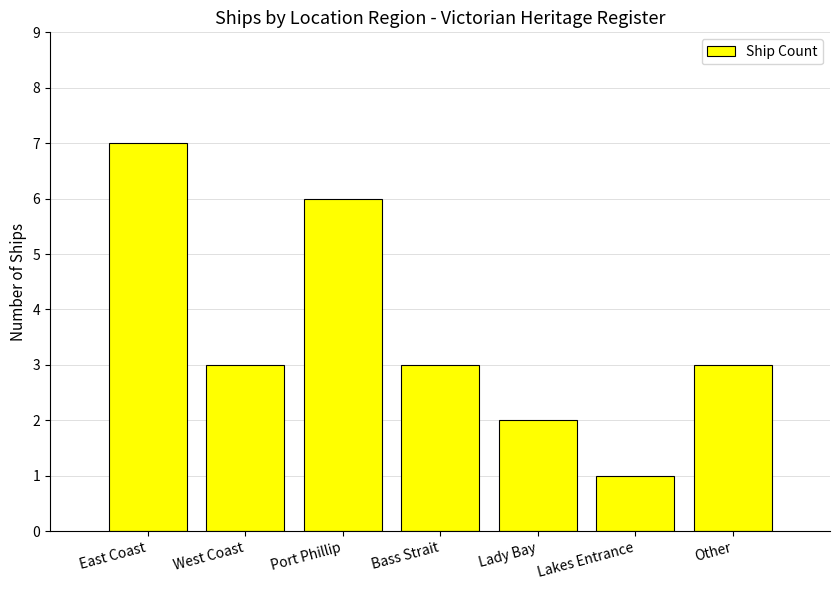

Reading left to right, list all the values displayed in this chart.

East Coast=7	West Coast=3	Port Phillip=6	Bass Strait=3	Lady Bay=2	Lakes Entrance=1	Other=3